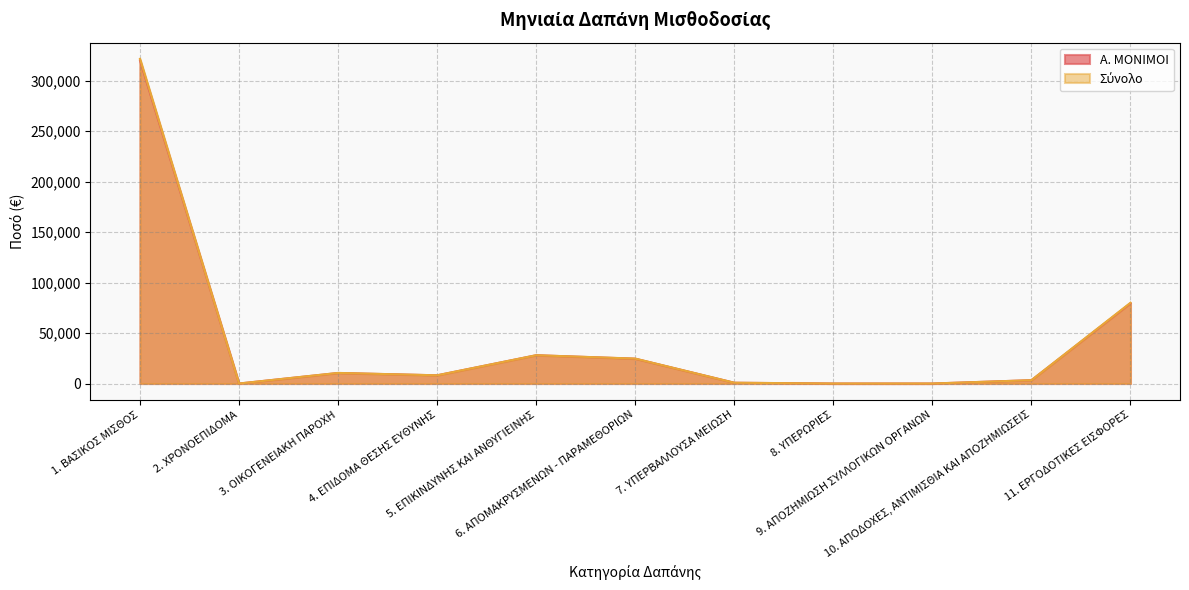

What is the spread (max minus min) of values at 3. ΟΙΚΟΓΕΝΕΙΑΚΗ ΠΑΡΟΧΗ?

70.0